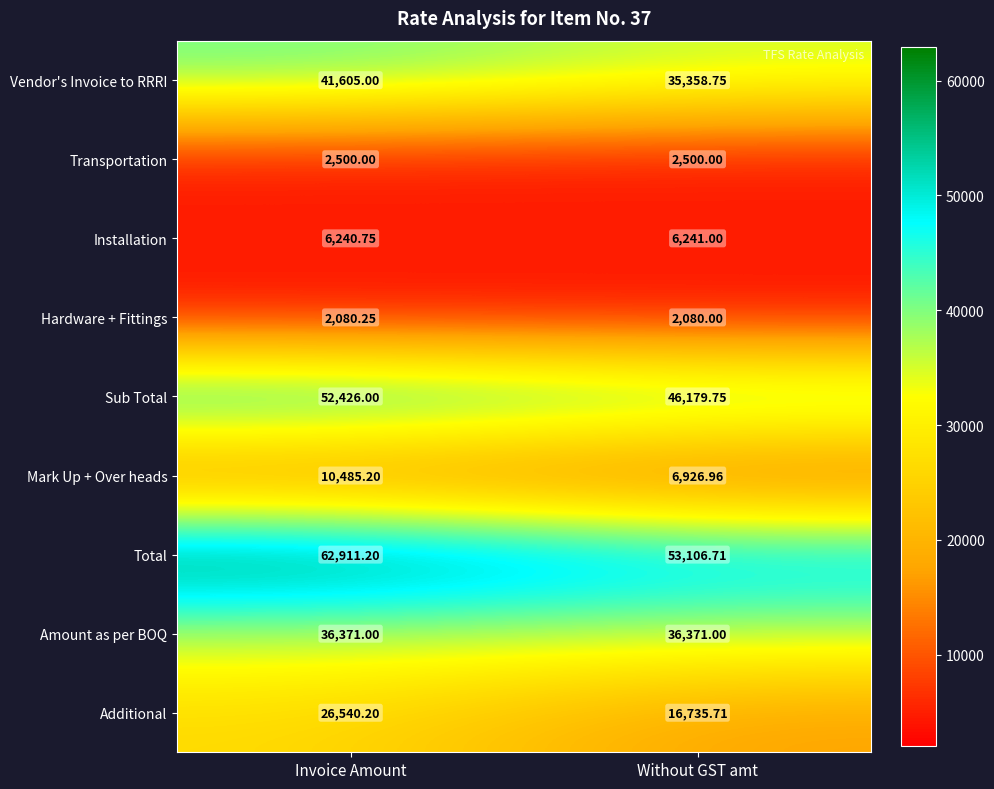

What is the total value across all series at Invoice Amount?

241159.6